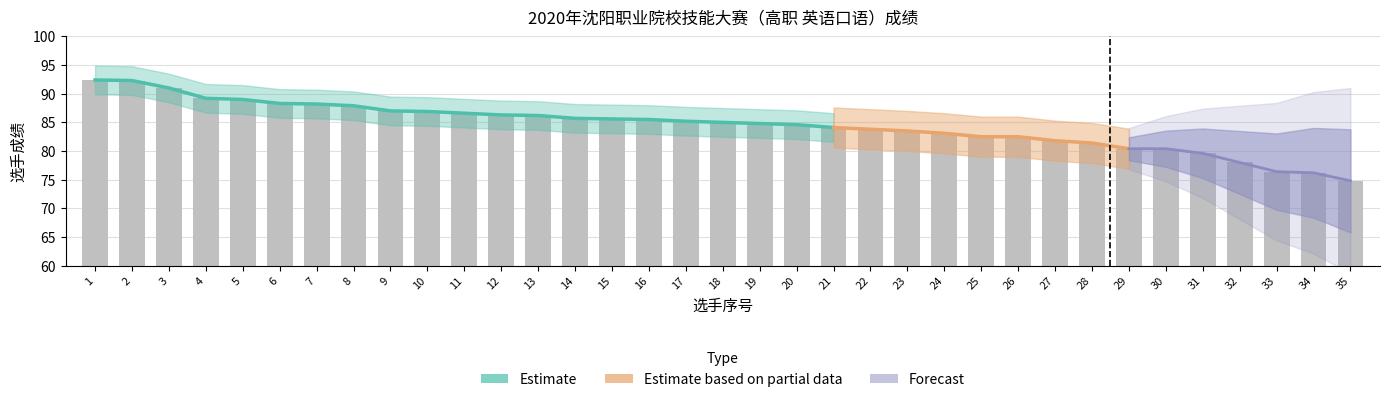

How many values are below 85?

17